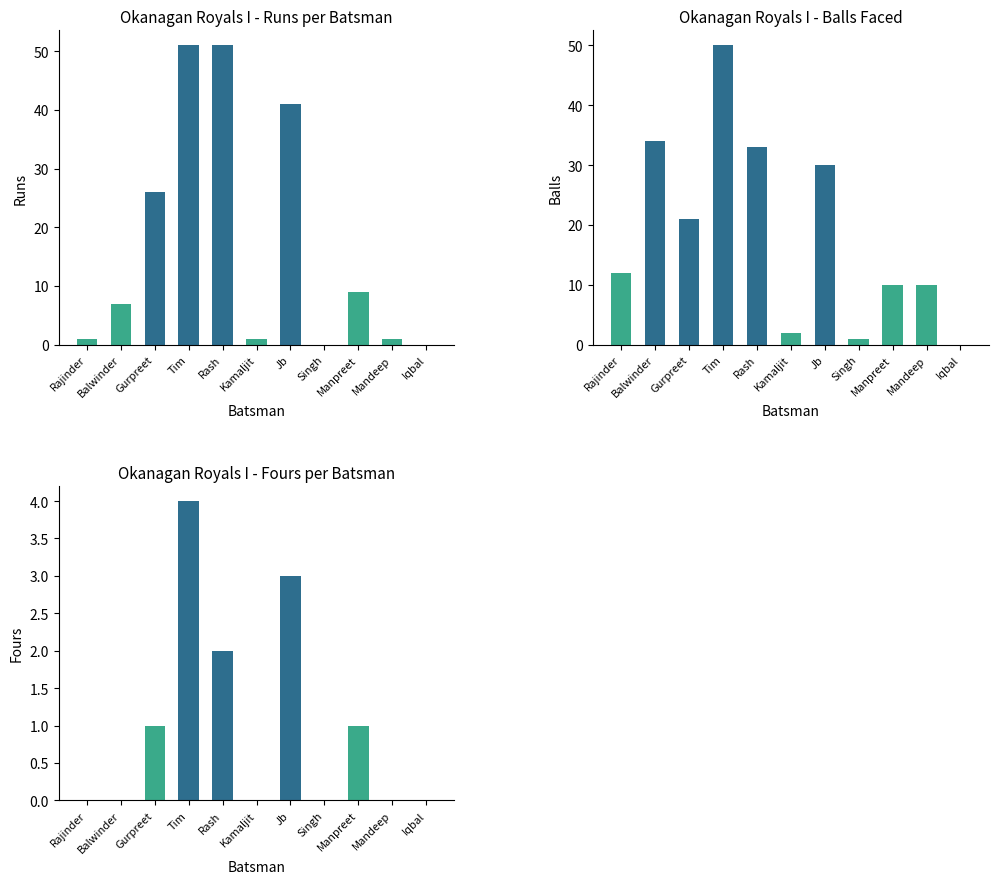

Is it true that Fours equals 1 at Manpreet?

True